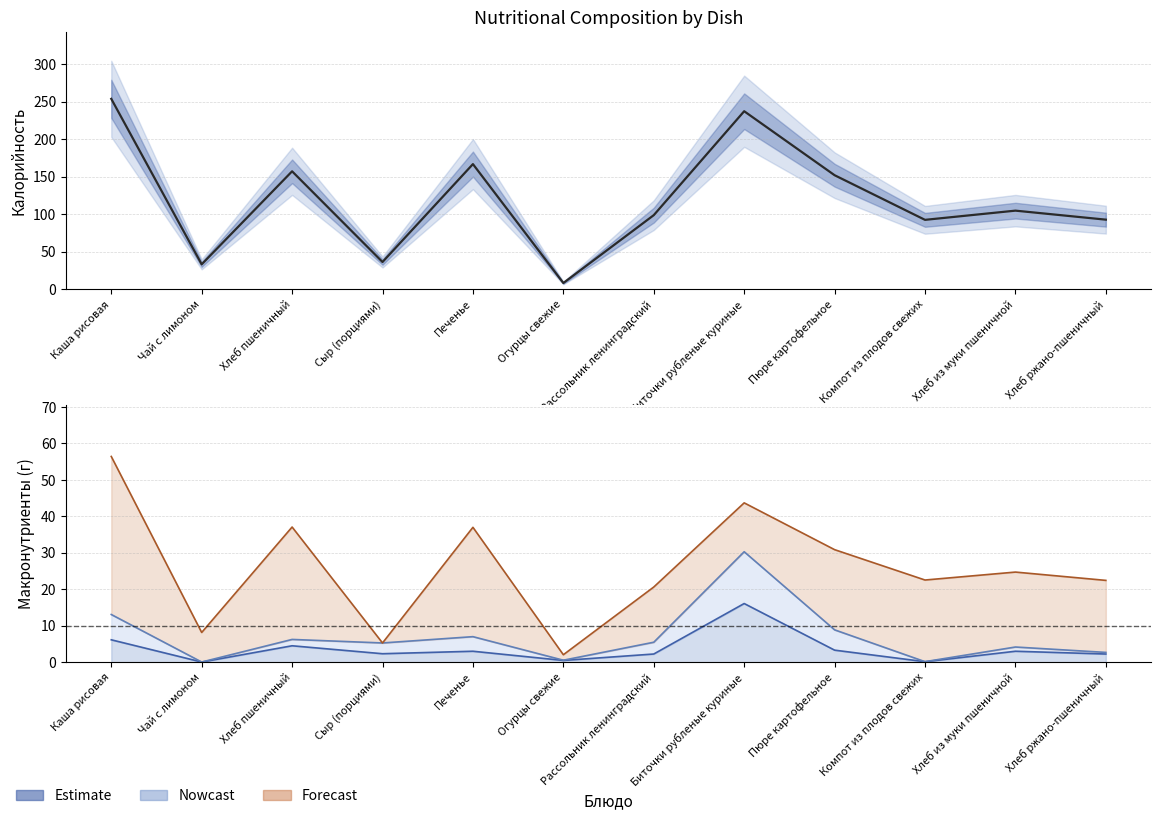

Count the number of categories in the chart.

12